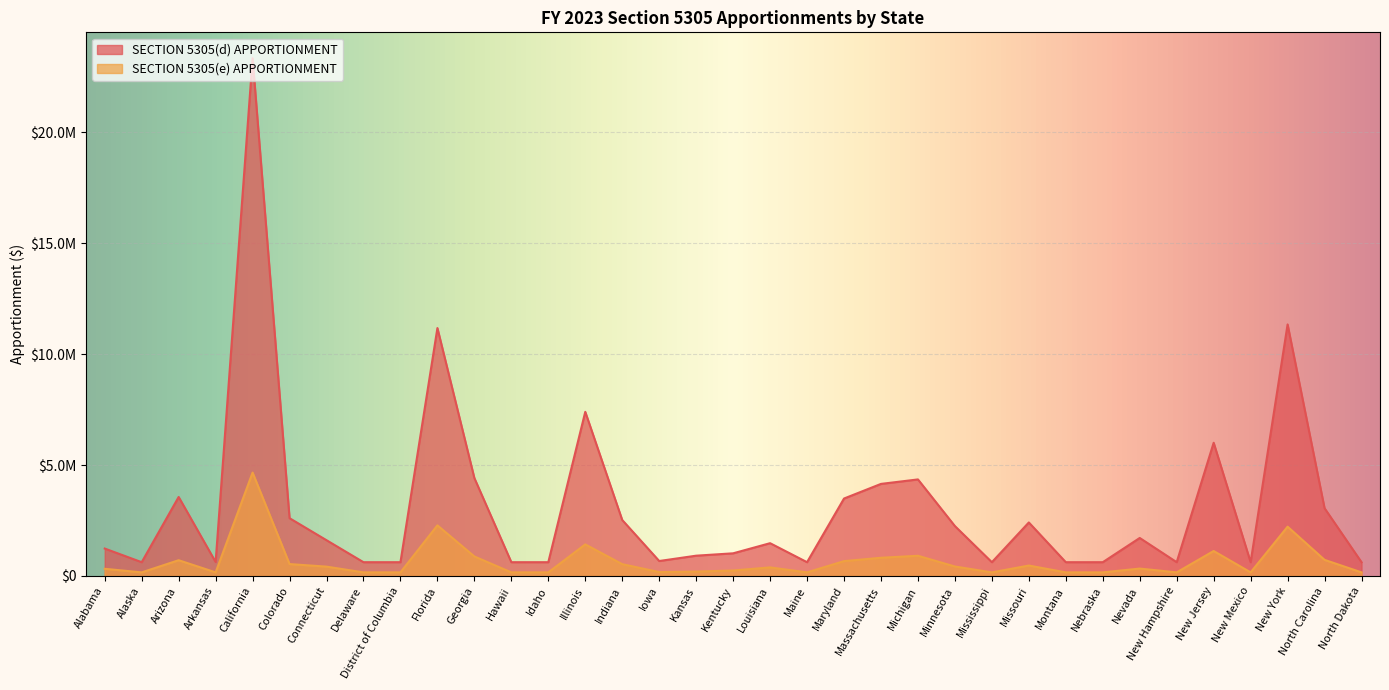

Rank the categories by SECTION 5305(e) APPORTIONMENT value from lowest to highest.

Alaska, Arkansas, Delaware, District of Columbia, Hawaii, Idaho, Maine, Mississippi, Montana, Nebraska, New Hampshire, New Mexico, North Dakota, Iowa, Kansas, Kentucky, Alabama, Nevada, Louisiana, Connecticut, Minnesota, Missouri, Indiana, Colorado, Maryland, Arizona, North Carolina, Massachusetts, Georgia, Michigan, New Jersey, Illinois, New York, Florida, California